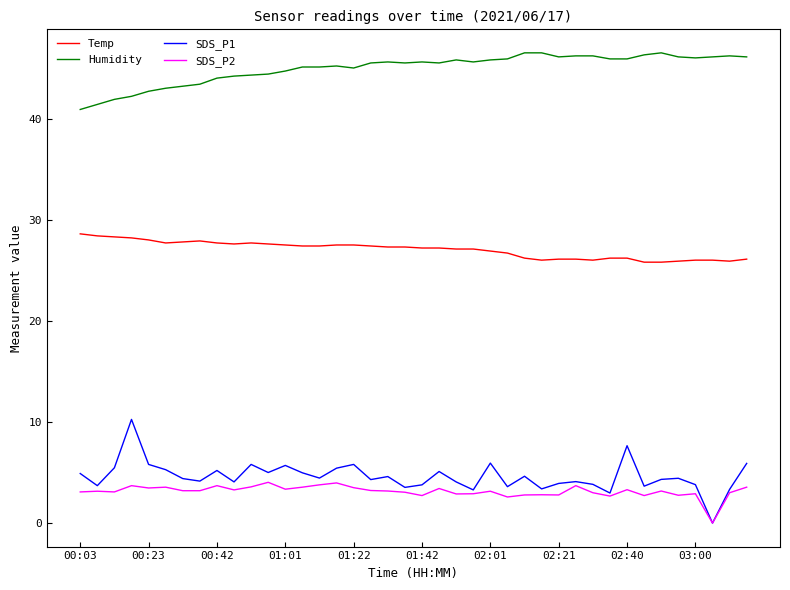

List the series in order of their peak value, highest first.

Humidity, Temp, SDS_P1, SDS_P2